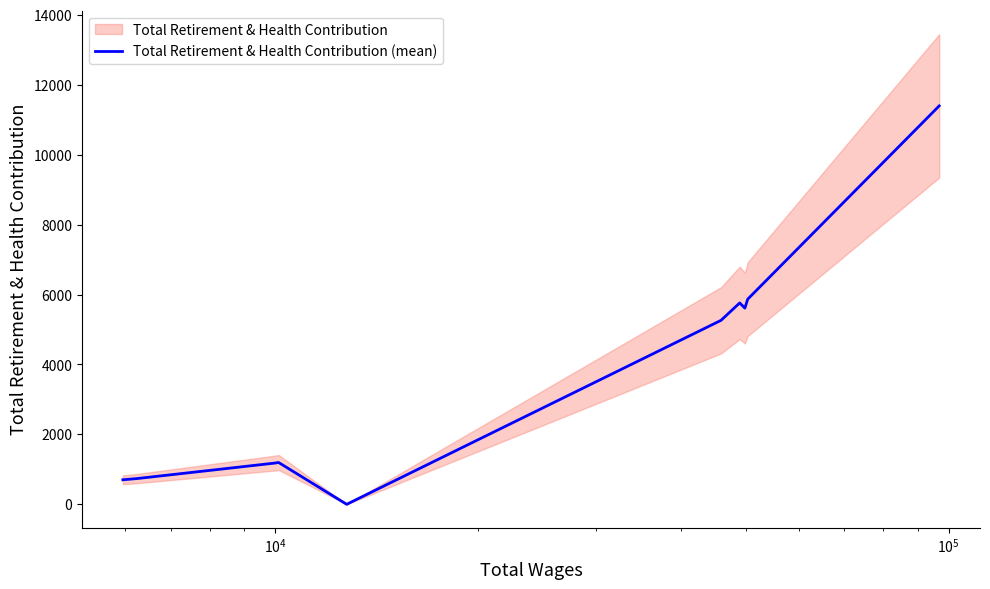

Reading left to right, list all the values displayed in this chart.

702	738	1178	1196	0	5263	5762	5612	5869	11398